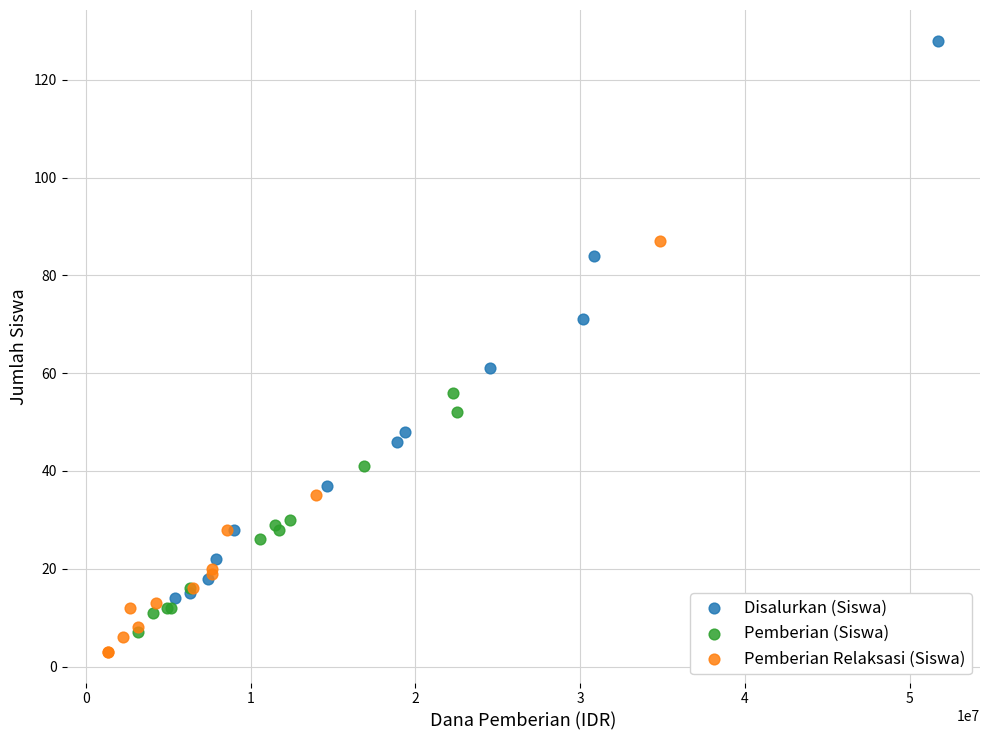

Which series reaches the maximum Y coordinate?

Disalurkan (Siswa)